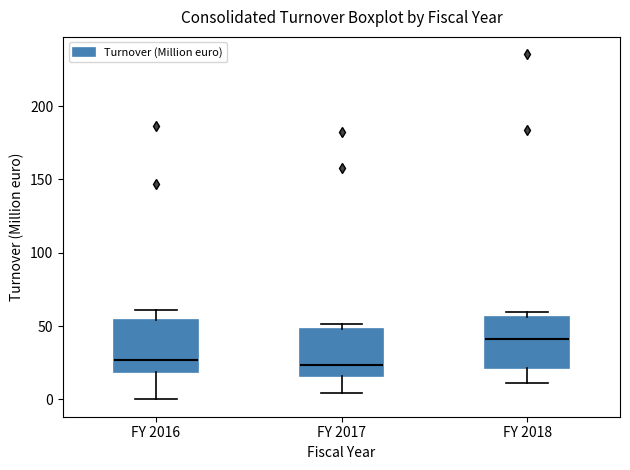

Reading left to right, read every box against the y-axis: the position of its median line, the range the box covers, and the ends of its whiskers. The values are not printed on the chart, so give them approximately, as read against the axis.

FY 2016: median 25, box 20 to 55, whiskers 0 to 60
FY 2017: median 25, box 15 to 50, whiskers 5 to 50 (just above the box's upper edge)
FY 2018: median 40, box 20 to 55, whiskers 10 to 60